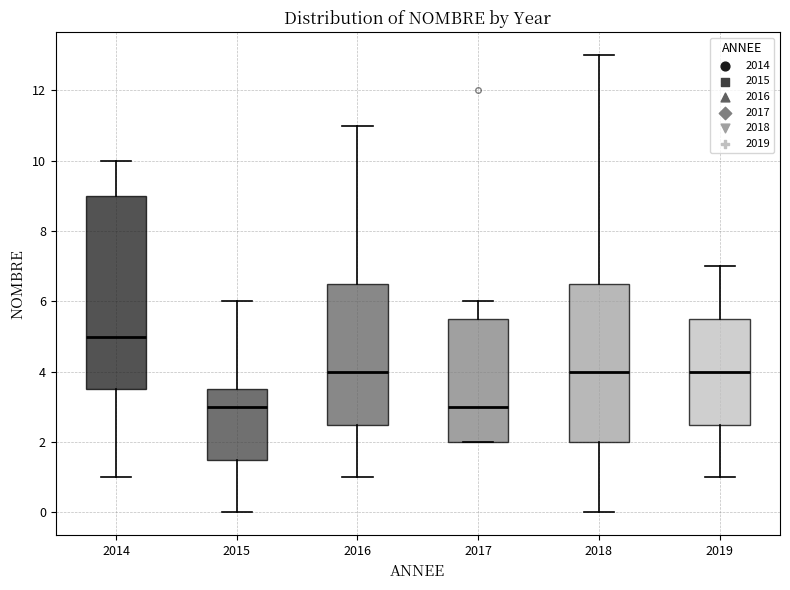

Where does the upper whisker of the box at x = 2018 end on the y-axis? The values are not printed on the chart, so give them approximately, as read against the axis.

13.0